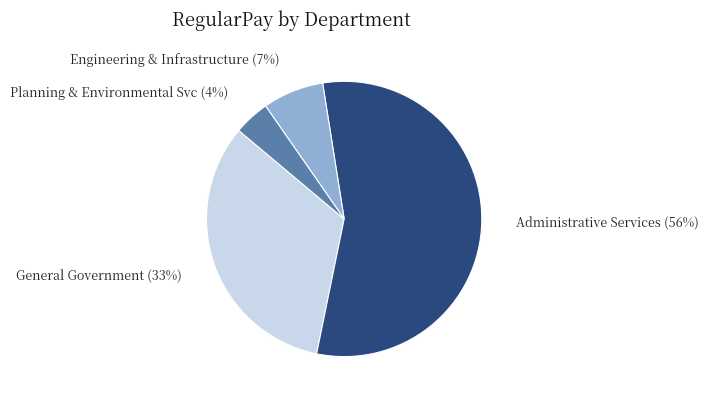

To the nearest percent, what is the difference between the General Government and Administrative Services slice percentages?

23%